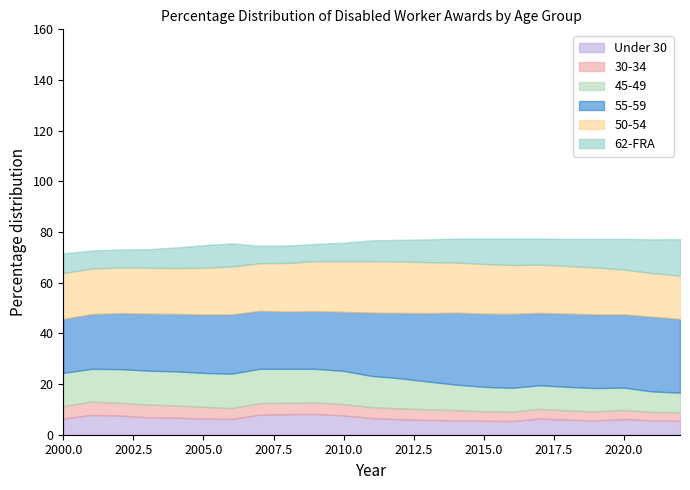

What is the spread (max minus min) of values at 2022?

25.7